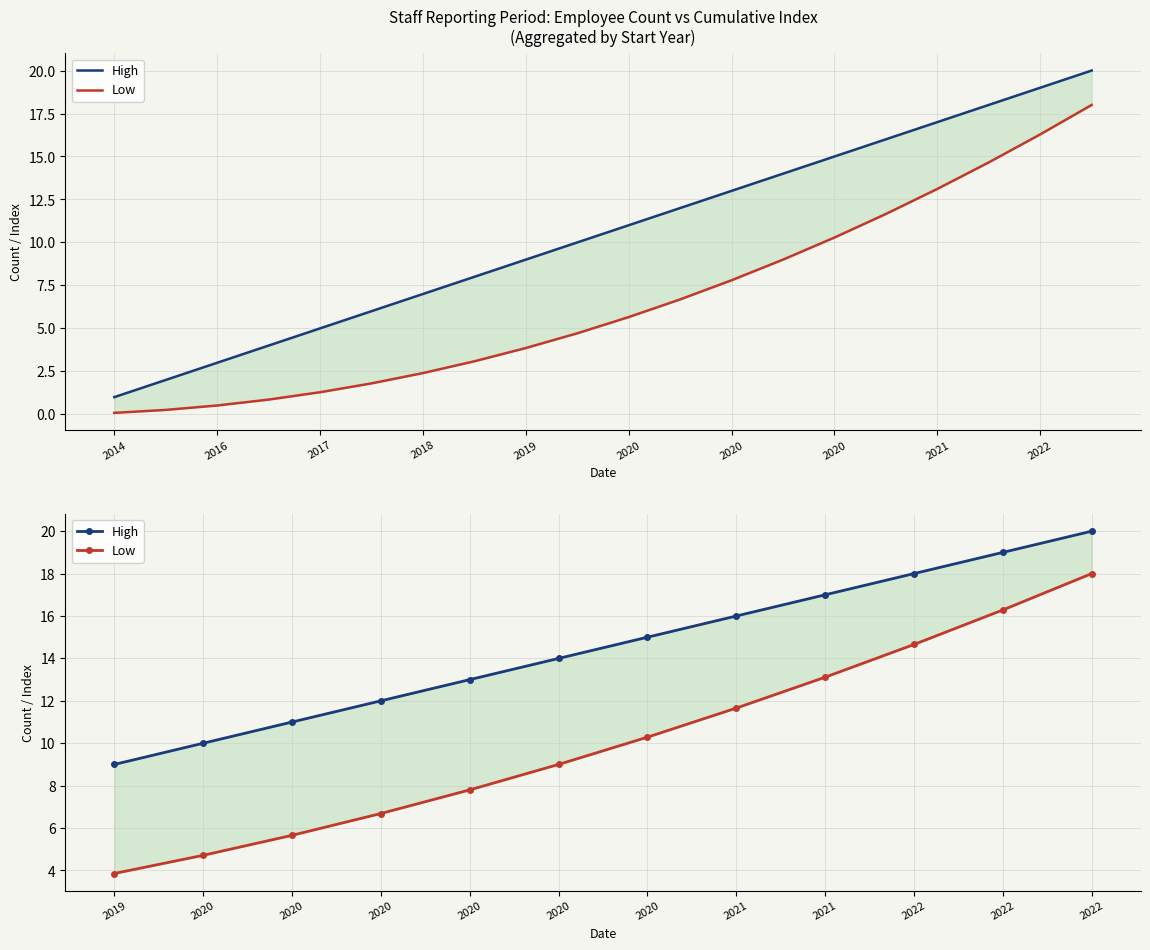

How many values in the Low series are below 10?

6